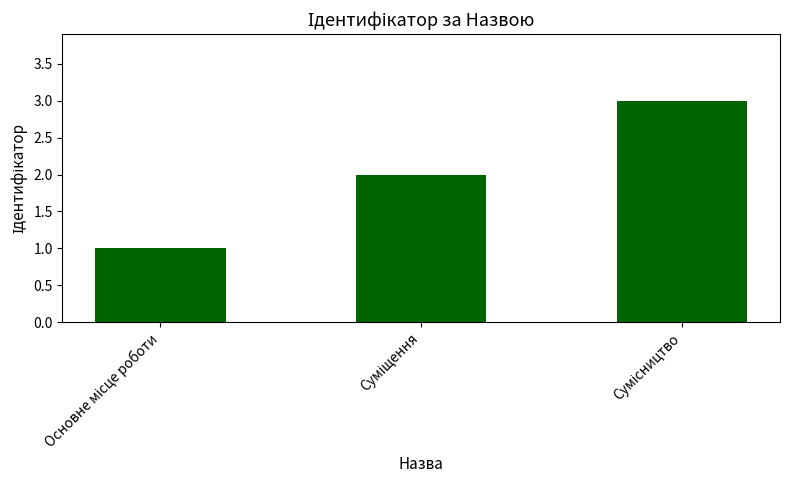

What is the sum of all values?

6